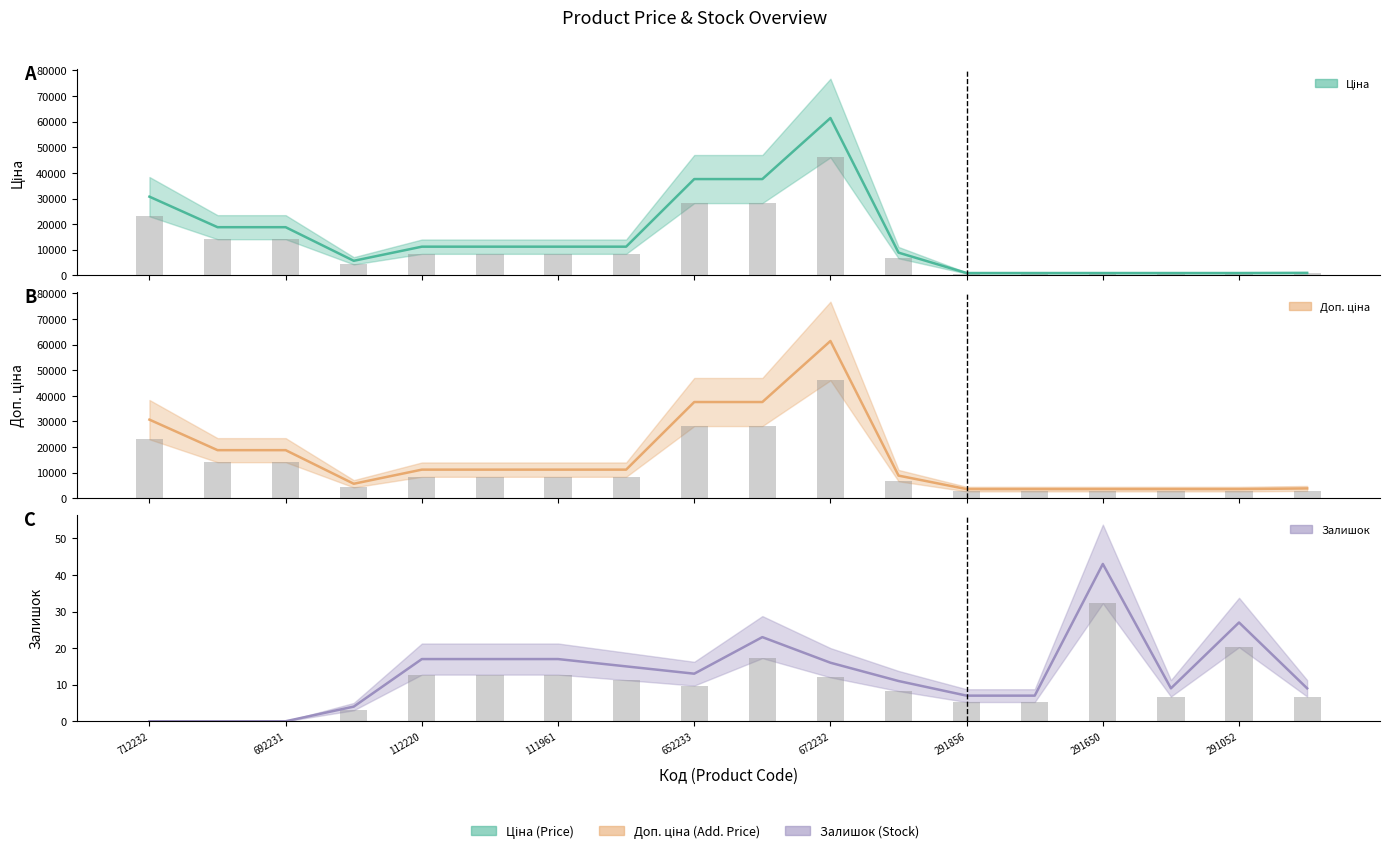

What is the spread (max minus min) of values at 672232?

61418.3